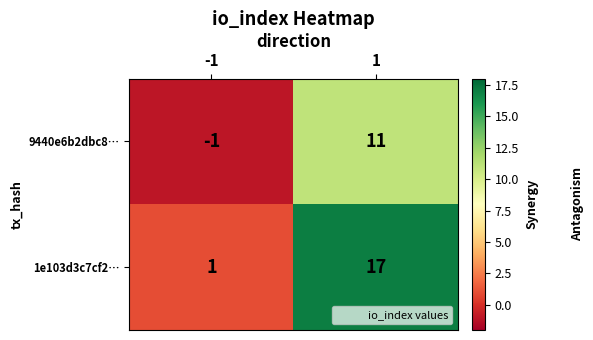

What is the approximate value of 9440e6b2dbc8… at 1?

11